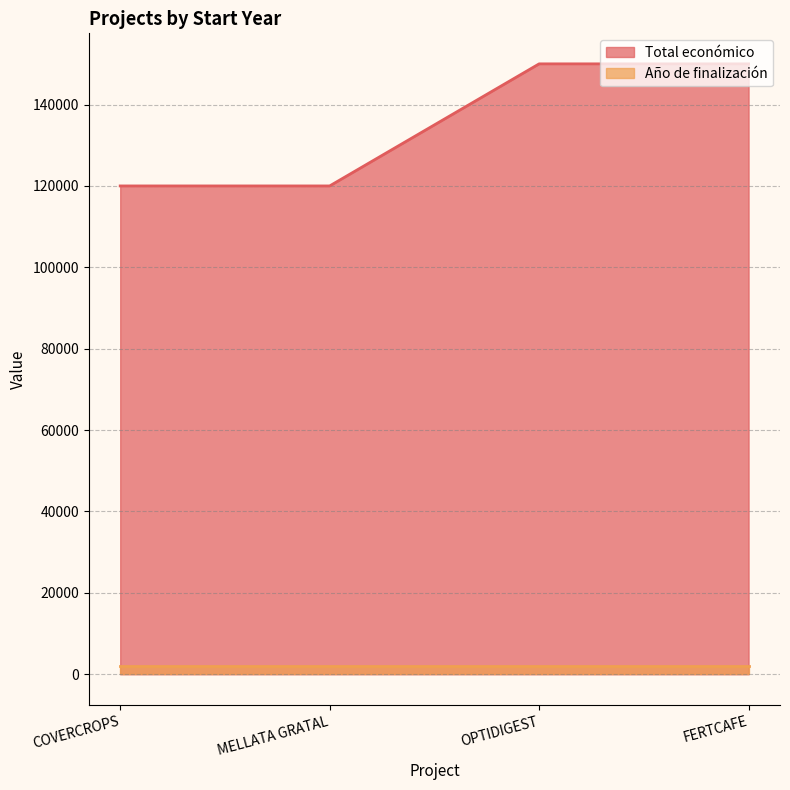

Rank the series by their maximum value, from highest to lowest.

Total económico, Año de finalización